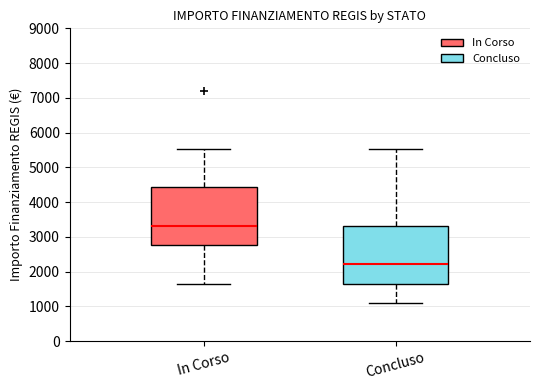

Where is the lower edge of the box for In Corso on the y-axis? The values are not printed on the chart, so give them approximately, as read against the axis.

2800